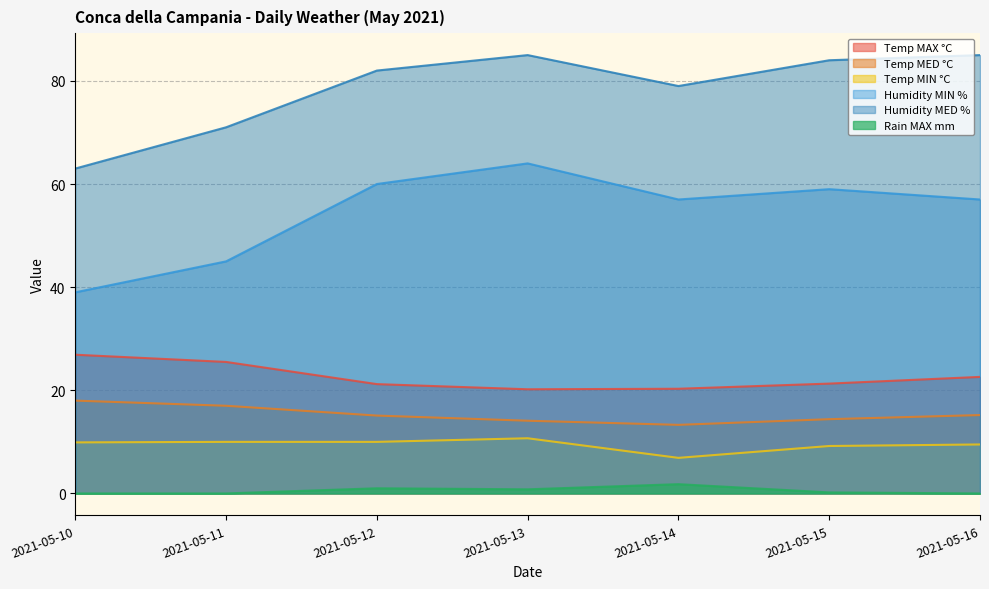

List the series in order of their peak value, highest first.

Humidity MED %, Humidity MIN %, Temp MAX °C, Temp MED °C, Temp MIN °C, Rain MAX mm